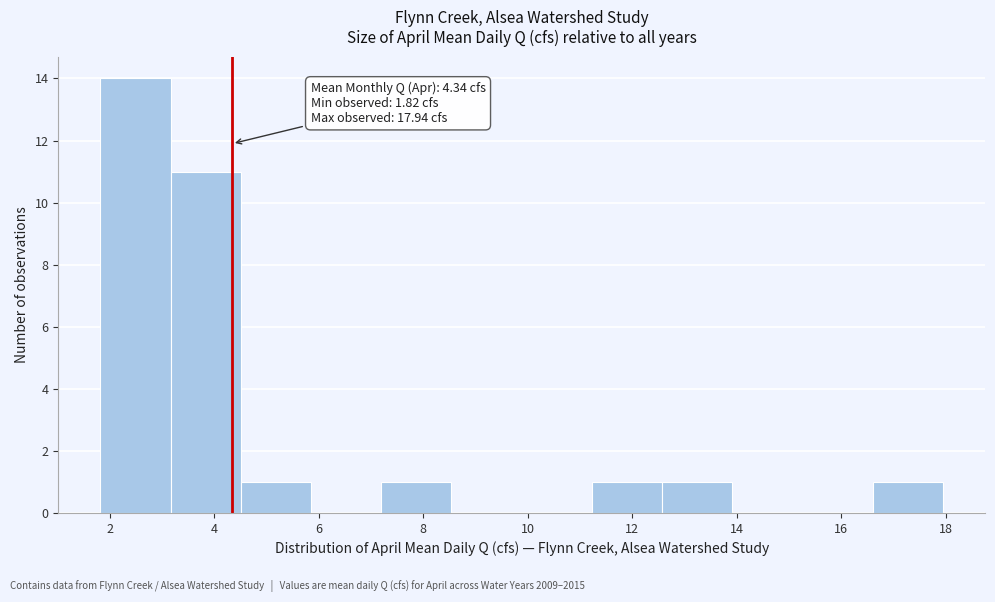

Over which range of the x-axis is the bar tallest?

1.8 to 3.2